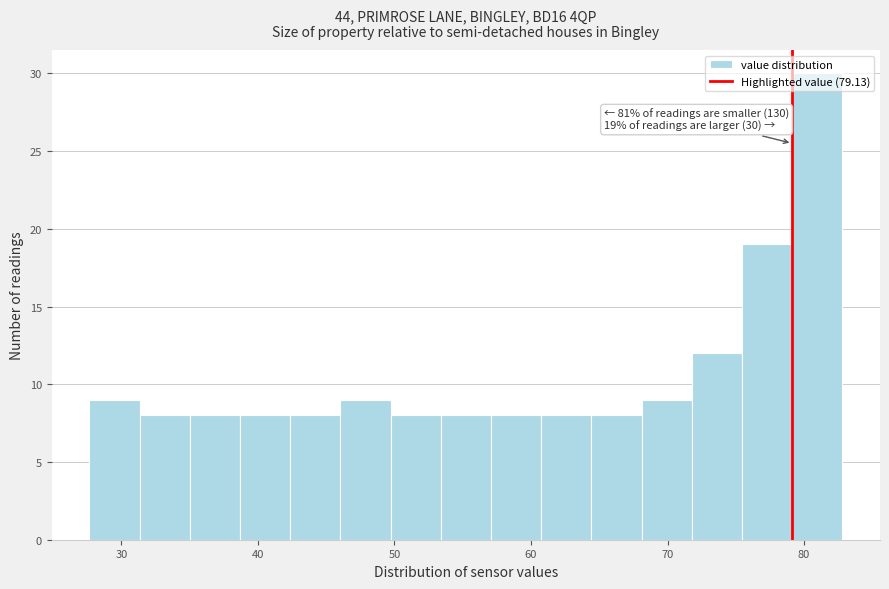

Around what value on the x-axis is the tallest bar? Give the approximate position of its centre, as read against the axis.

81